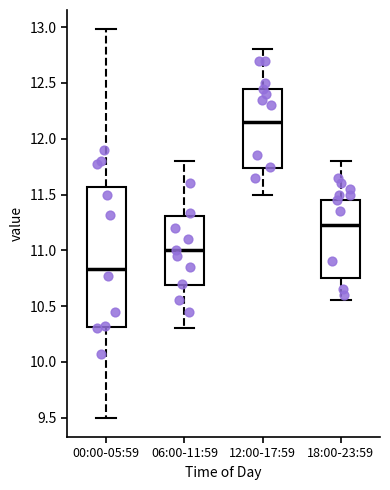

Reading left to right, read every box against the y-axis: the position of its median line, the range the box covers, and the ends of its whiskers. The values are not printed on the chart, so give them approximately, as read against the axis.

00:00-05:59: median 10.85, box 10.30 to 11.55, whiskers 9.50 to 13.00
06:00-11:59: median 11.00, box 10.70 to 11.30, whiskers 10.30 to 11.80
12:00-17:59: median 12.15, box 11.75 to 12.45, whiskers 11.50 to 12.80
18:00-23:59: median 11.25, box 10.75 to 11.45, whiskers 10.55 to 11.80